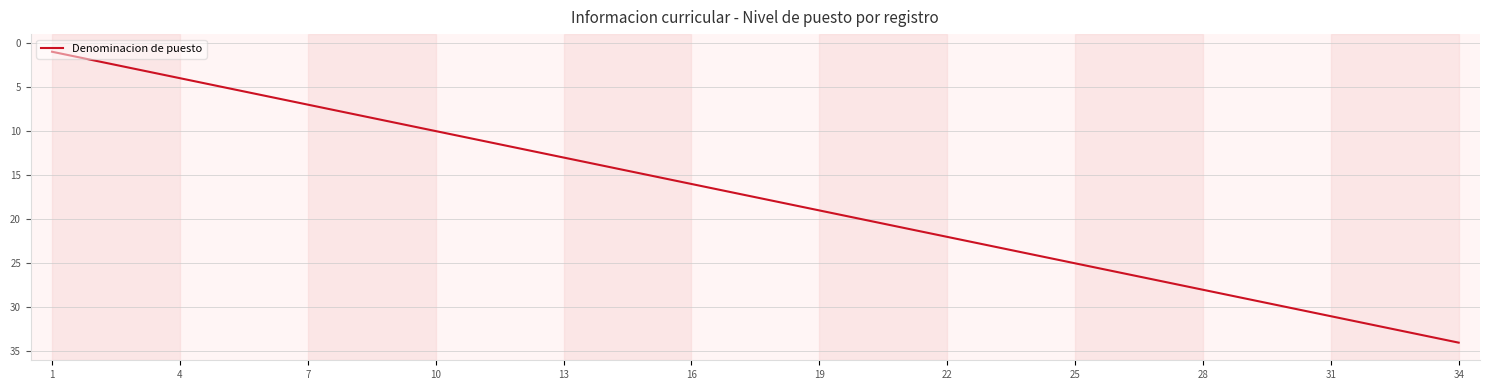

What is the maximum value shown in the chart?

34